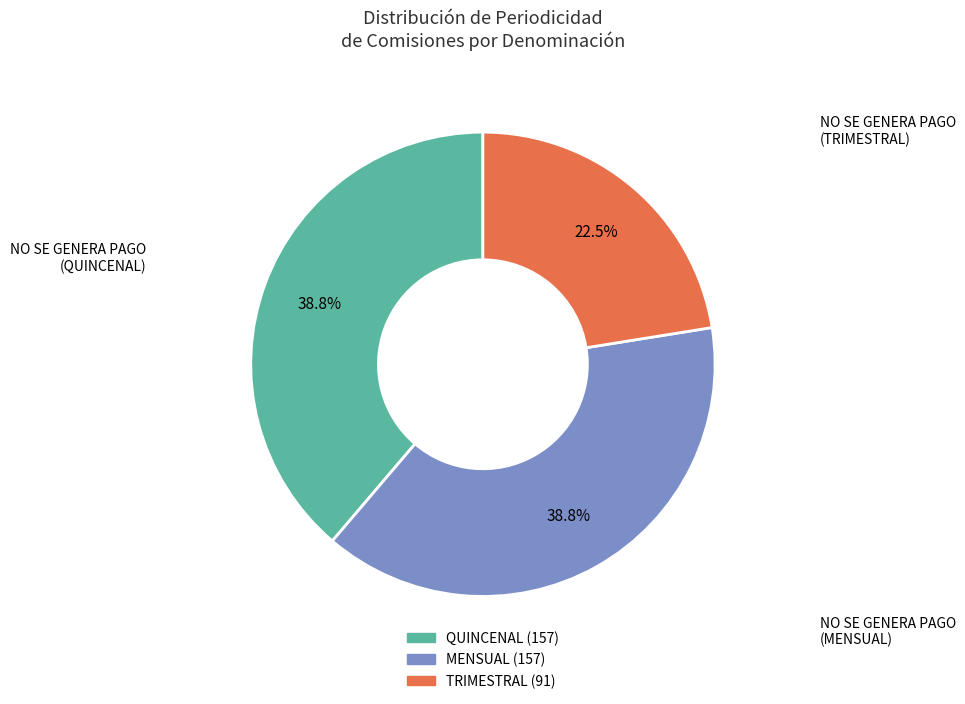

Is there any slice that represents more than half of the pie?

No